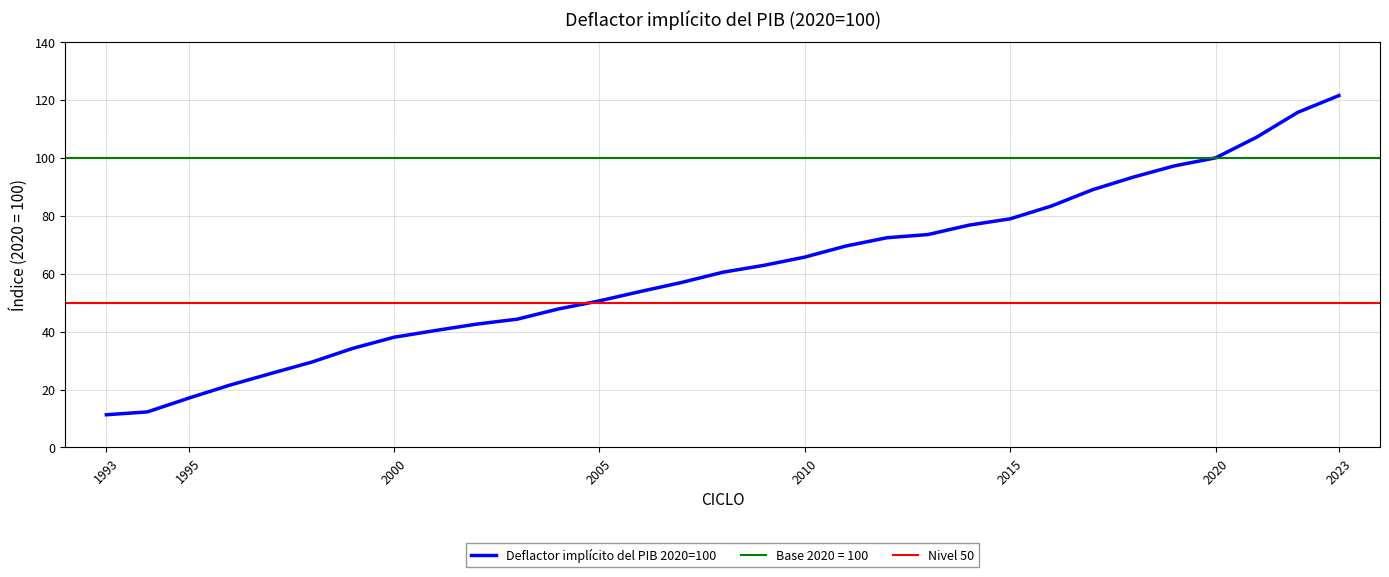

What is the change in value from 2006 to 2013?

+19.7